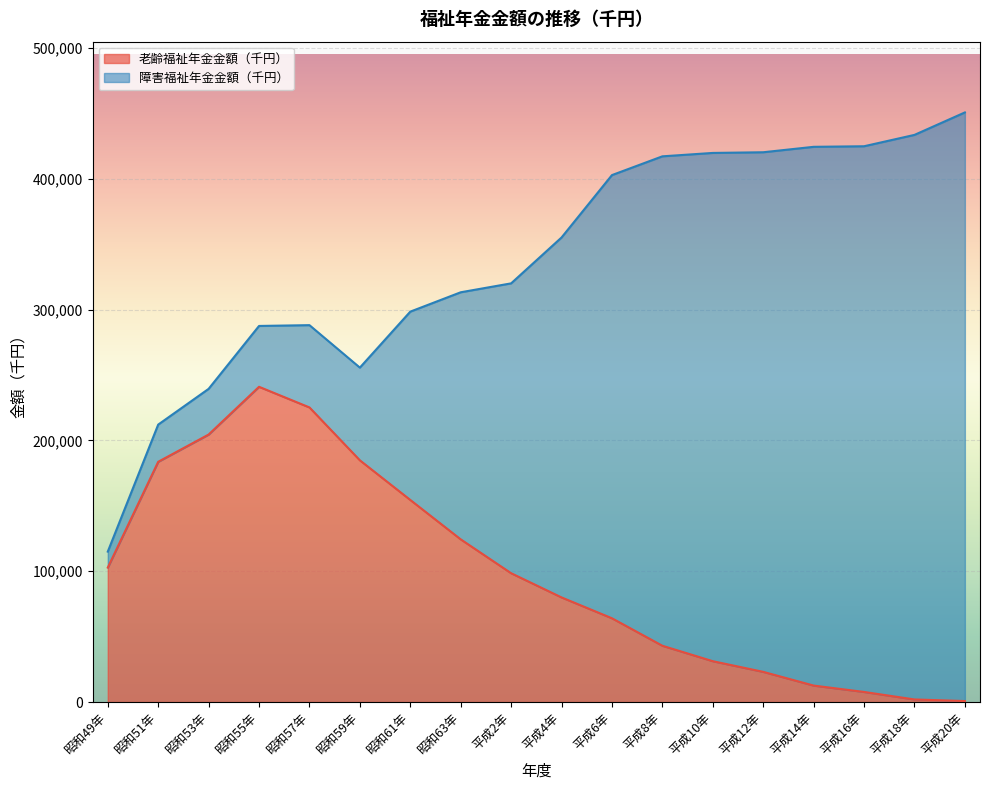

At which label does 老齢福祉年金金額（千円） reach its peak?

昭和55年